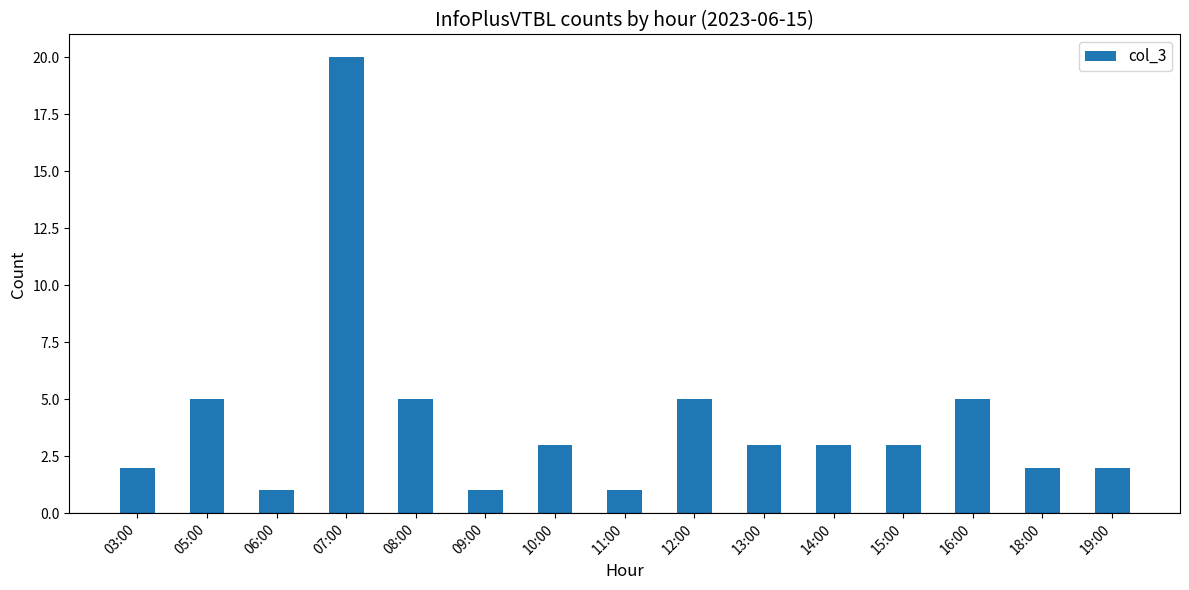

Approximately how many times larger is the value at 07:00 compared to 09:00?

20.0